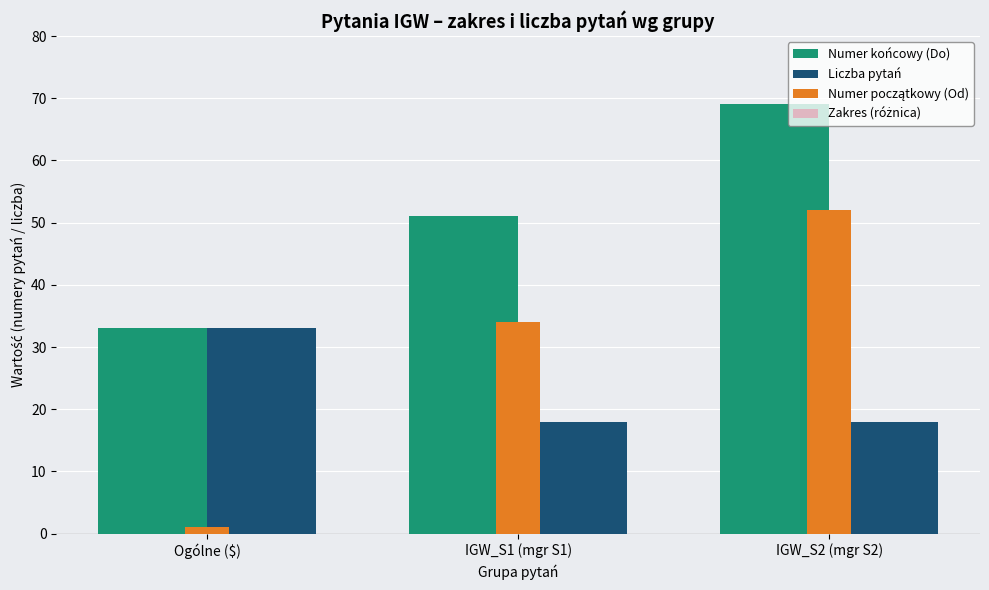

How many values in the Numer początkowy (Od) series exceed 34?

1